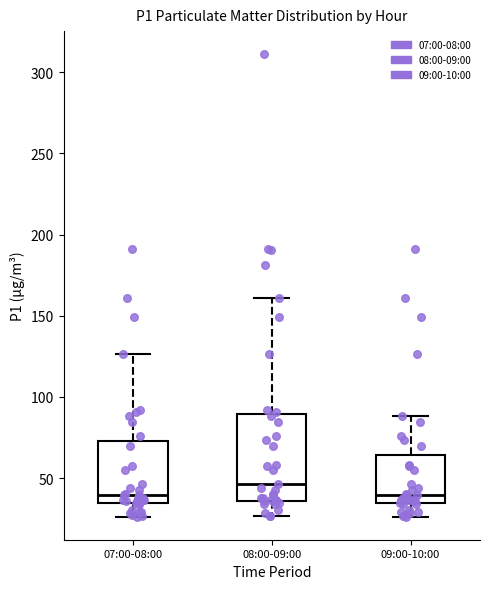

Reading left to right, read every box against the y-axis: the position of its median line, the range the box covers, and the ends of its whiskers. The values are not printed on the chart, so give them approximately, as read against the axis.

07:00-08:00: median 40, box 35 to 75, whiskers 25 to 125
08:00-09:00: median 45, box 35 to 90, whiskers 25 to 160
09:00-10:00: median 40, box 35 to 65, whiskers 25 to 90